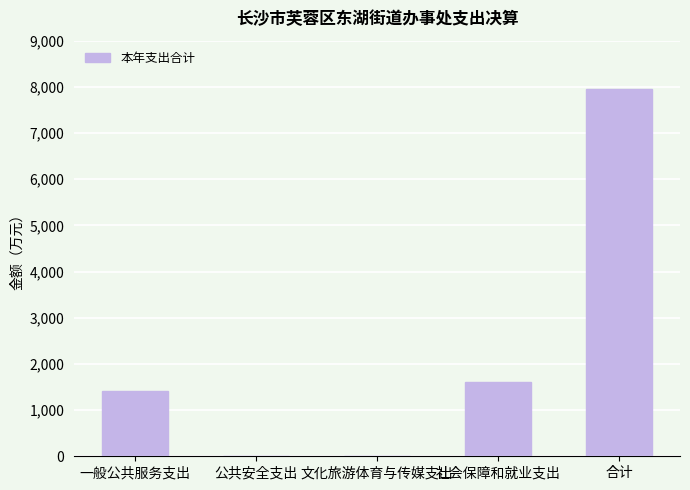

What is the sum of all values?

11001.5